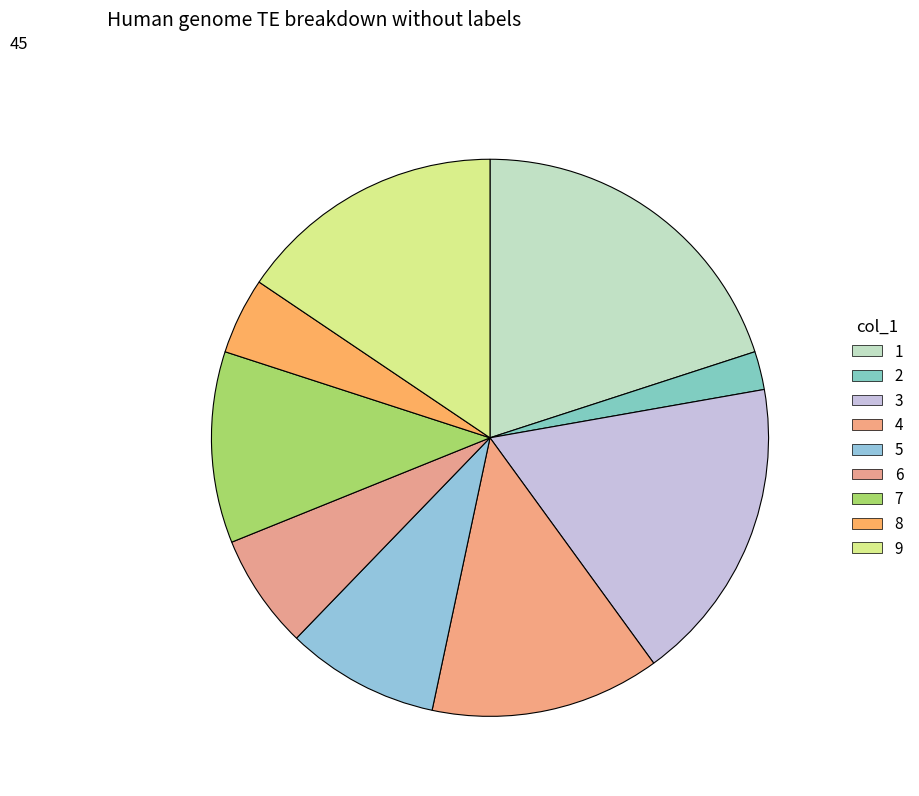

How many segments does this pie chart have?

9